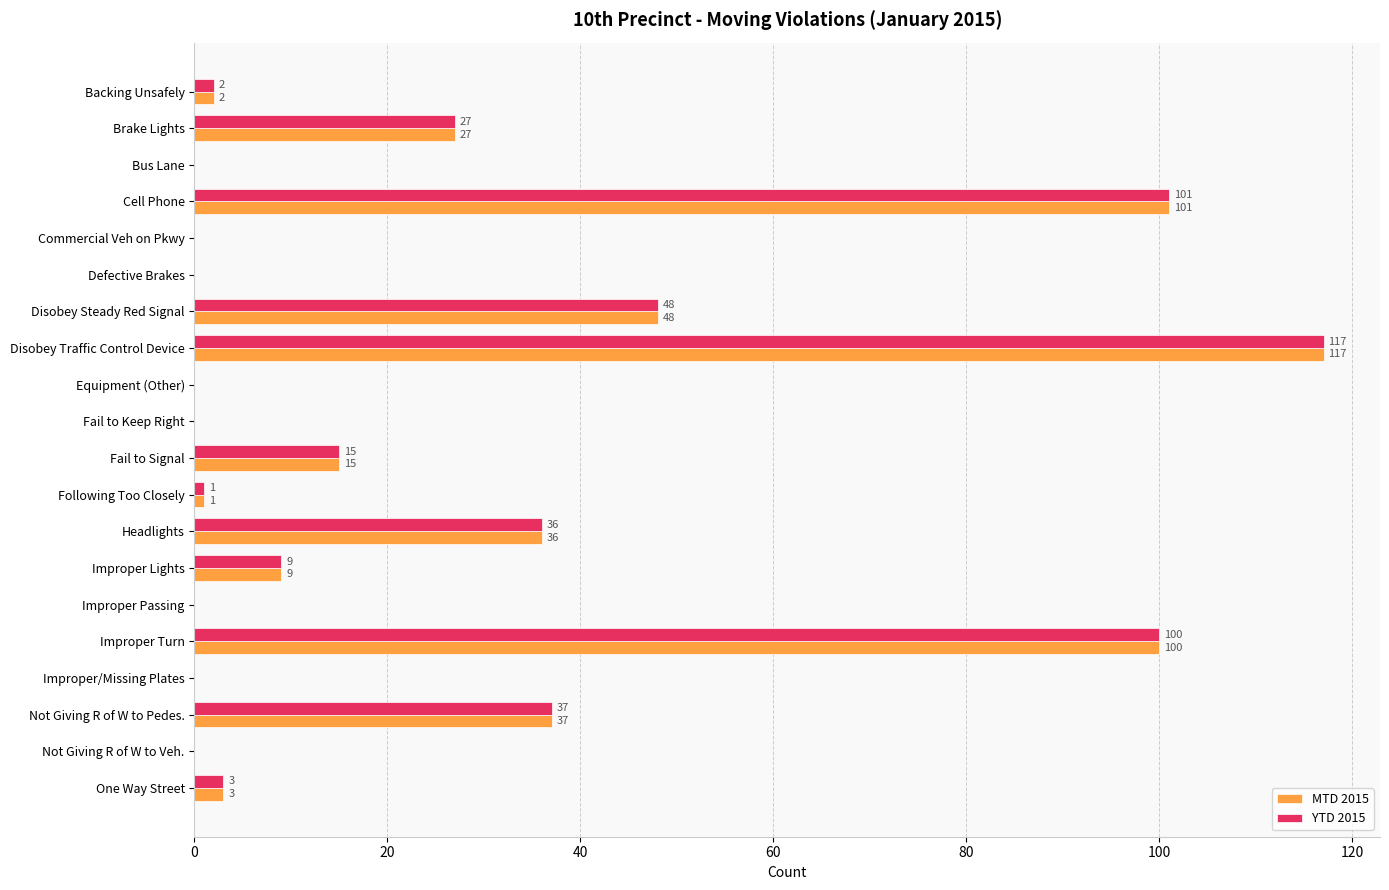

The MTD 2015 series shows 36 at Headlights. True or false?

True